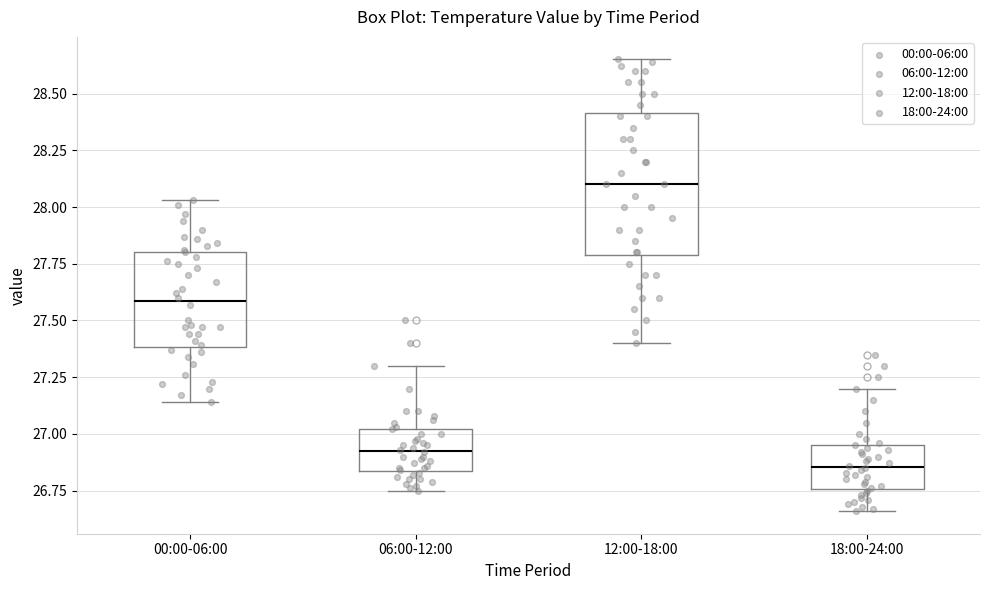

Reading left to right, transcribe this box plot: for each box, give where its median line is, the range the box spans, and where its two whiskers end, as read against the y-axis. The values are not printed on the chart, so give them approximately, as read against the axis.

00:00-06:00: median 27.60, box 27.40 to 27.80, whiskers 27.15 to 28.05
06:00-12:00: median 26.95, box 26.85 to 27.00, whiskers 26.75 to 27.30
12:00-18:00: median 28.10, box 27.80 to 28.40, whiskers 27.40 to 28.65
18:00-24:00: median 26.85, box 26.75 to 26.95, whiskers 26.65 to 27.20